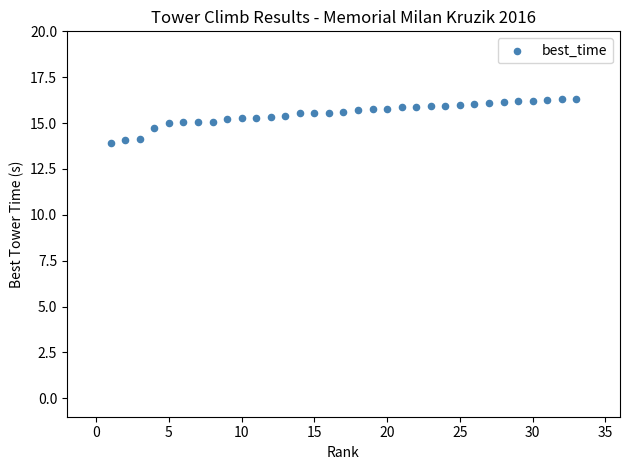

What is the range of X values (max minus min)?

32.0